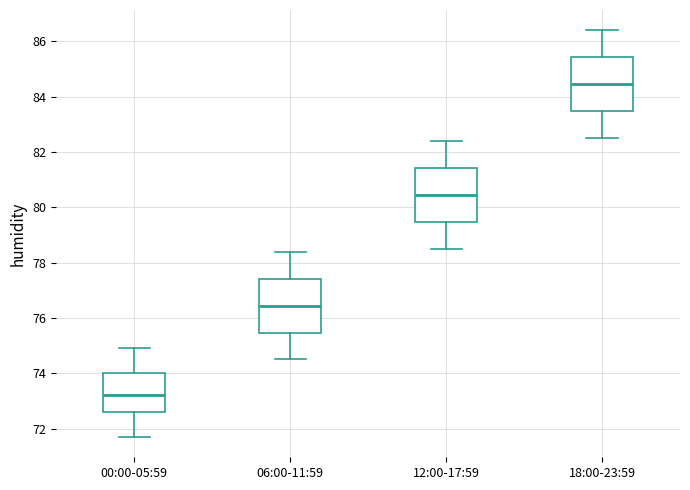

Reading left to right, transcribe this box plot: for each box, give where its median line is, the range the box spans, and where its two whiskers end, as read against the y-axis. The values are not printed on the chart, so give them approximately, as read against the axis.

00:00-05:59: median 73.2, box 72.6 to 74.0, whiskers 71.8 to 75.0
06:00-11:59: median 76.4, box 75.4 to 77.4, whiskers 74.6 to 78.4
12:00-17:59: median 80.4, box 79.4 to 81.4, whiskers 78.6 to 82.4
18:00-23:59: median 84.4, box 83.4 to 85.4, whiskers 82.6 to 86.4